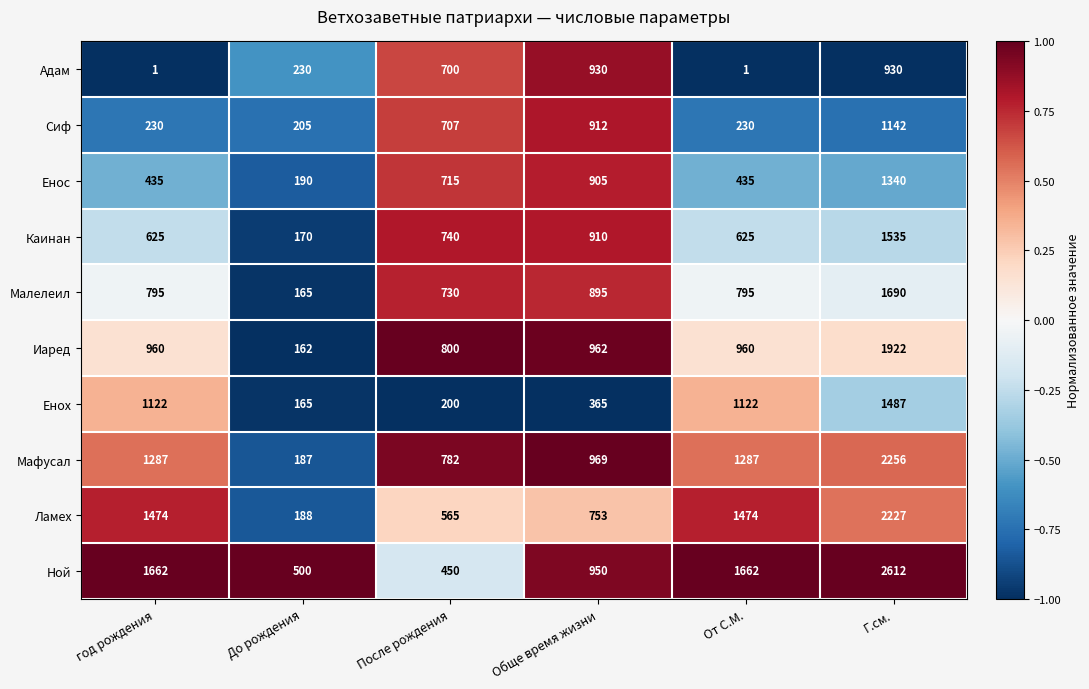

Is it true that Ламех equals 753 at Обще время жизни?

True